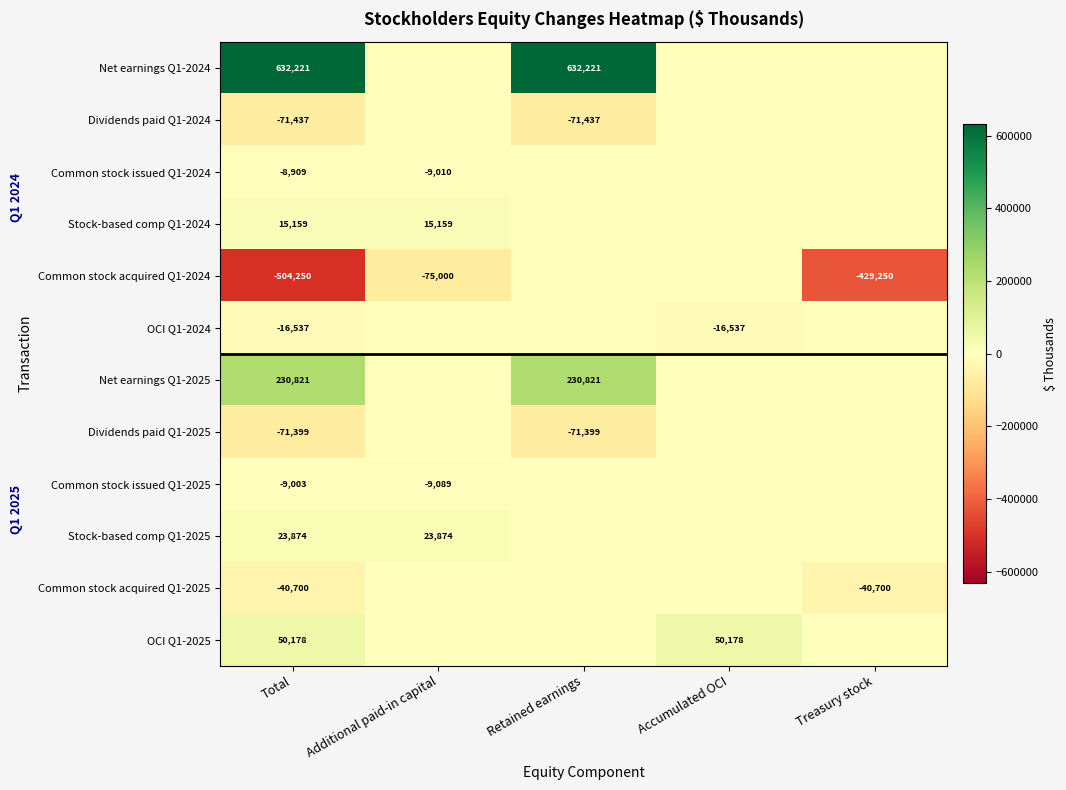

What is the spread (max minus min) of values at Total?

1136471